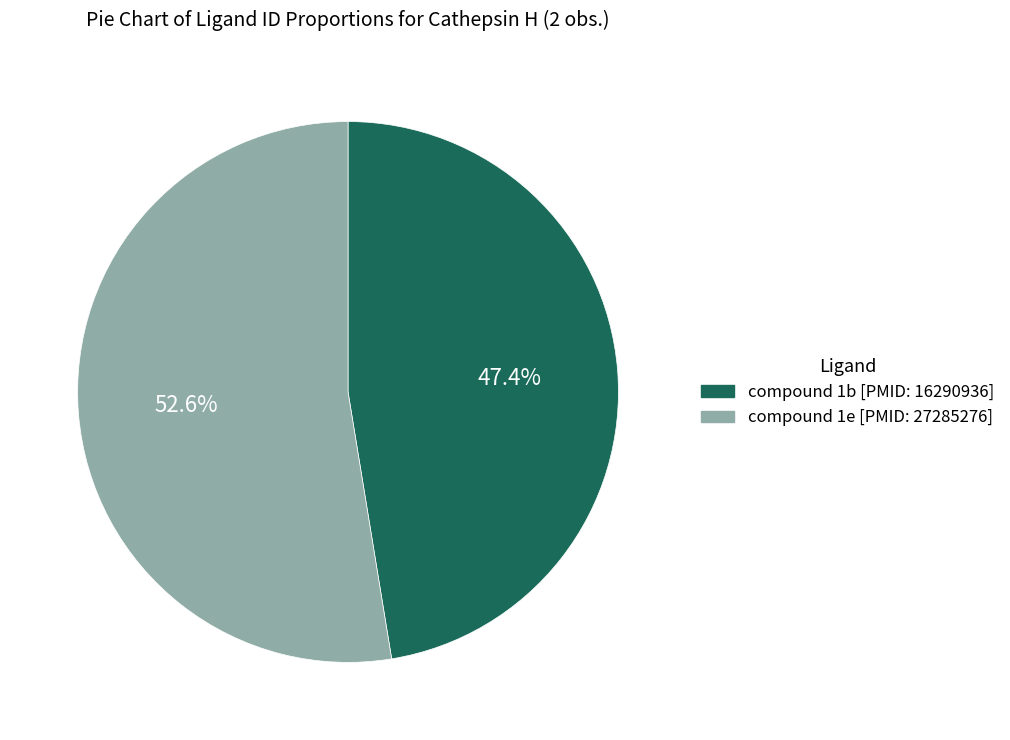

To the nearest percent, what portion does compound 1e [PMID: 27285276] represent?

53%